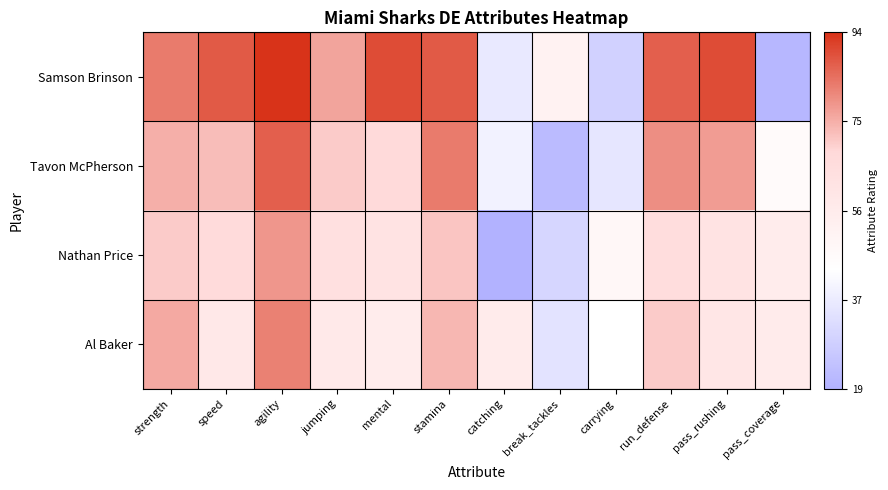

At which category is the sum across all series the highest?

agility